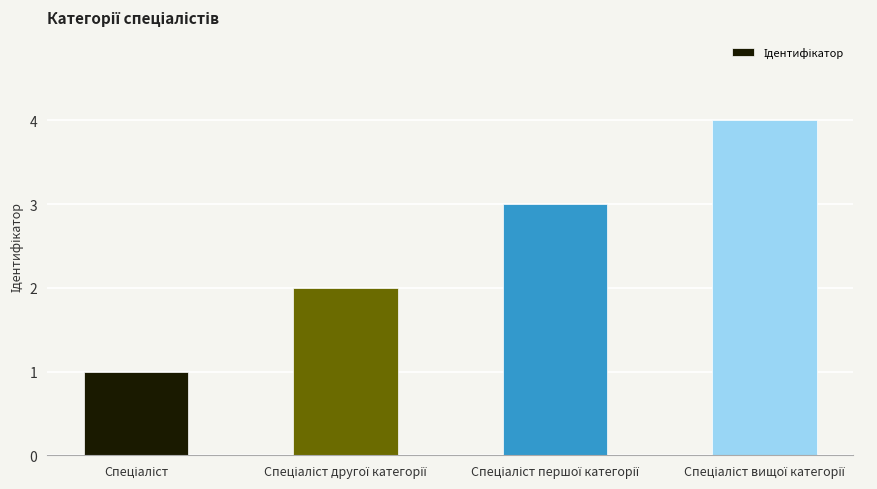

What is the sum of all values?

10